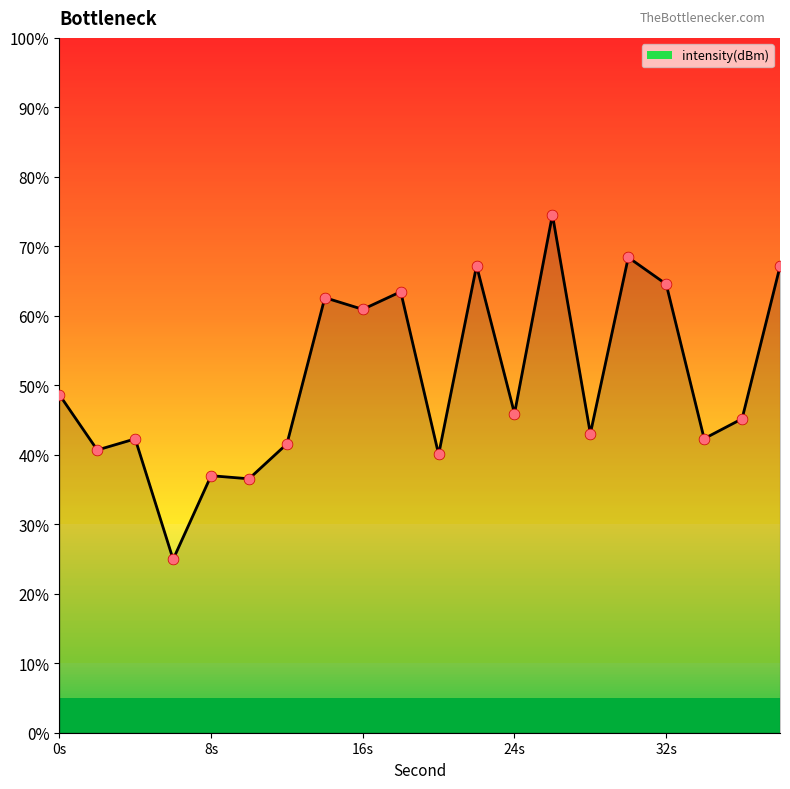

What is the change in value from 10 to 32?

+28.0